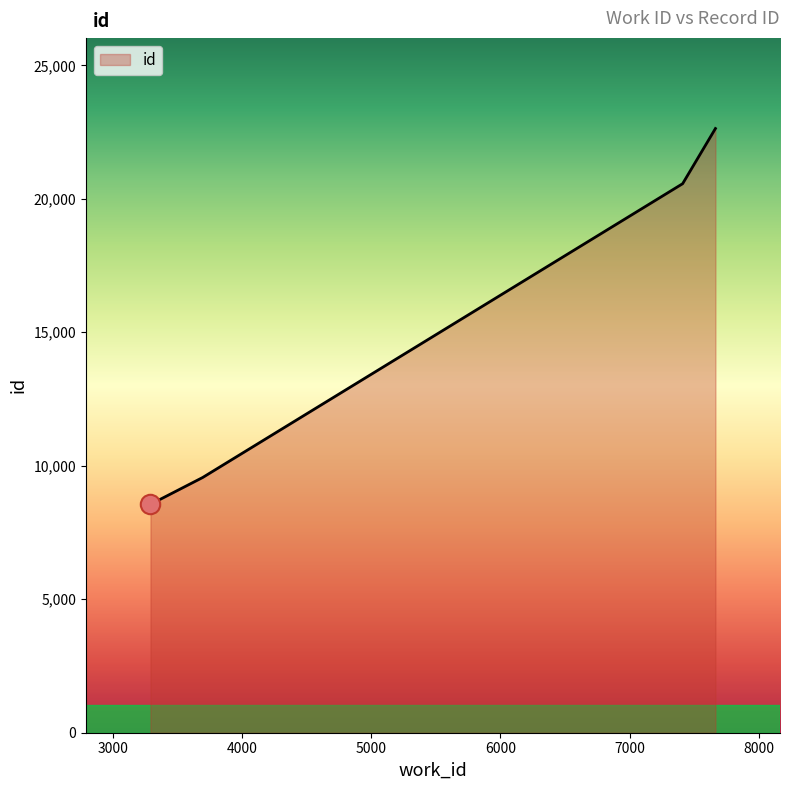

What is the difference between the second highest and second lowest values?

11006